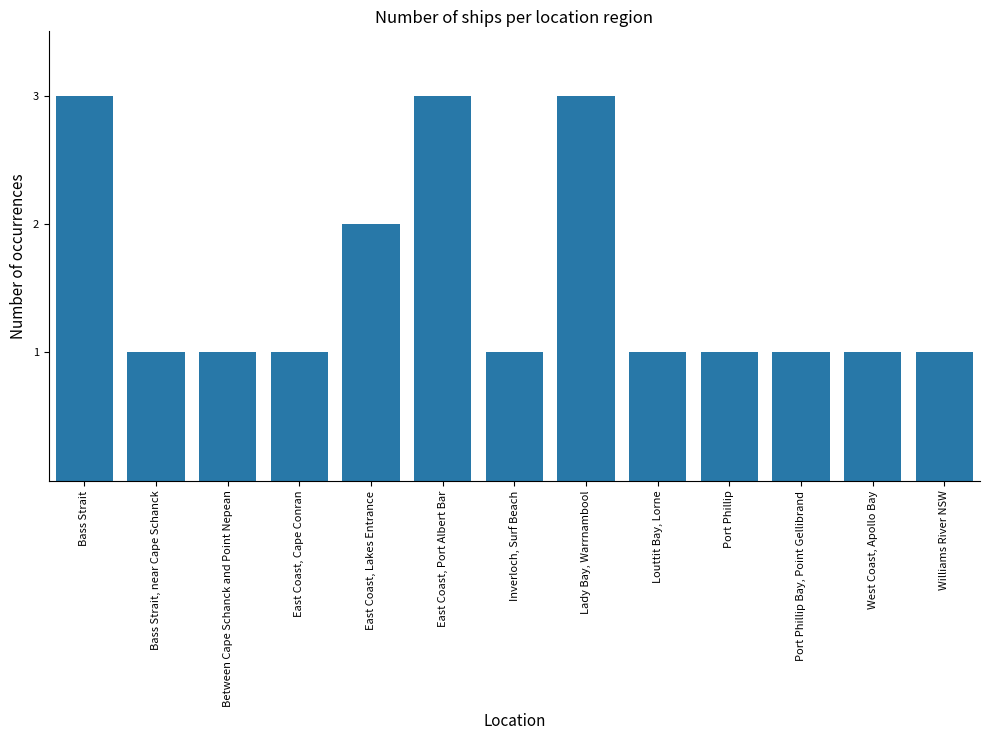

What is the difference between the values at Inverloch, Surf Beach and East Coast, Port Albert Bar?

2